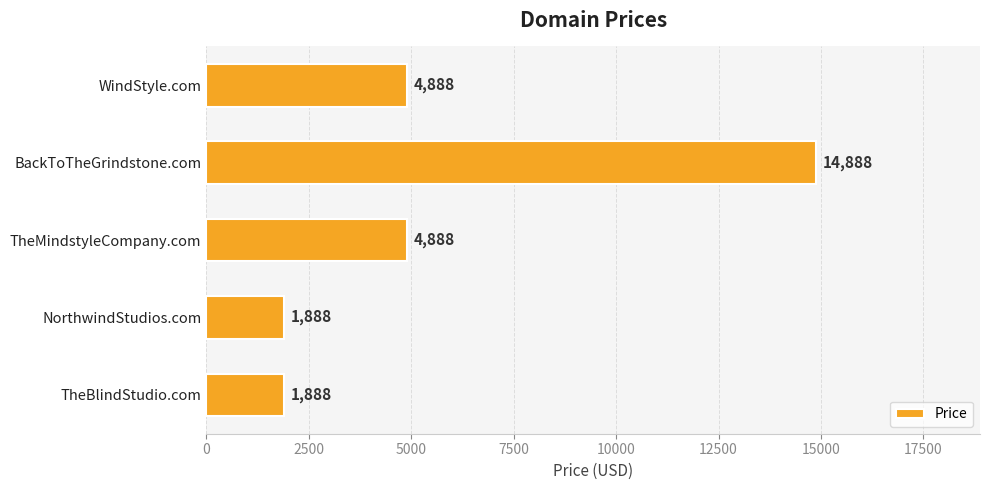

What is the approximate value at TheBlindStudio.com?

1888